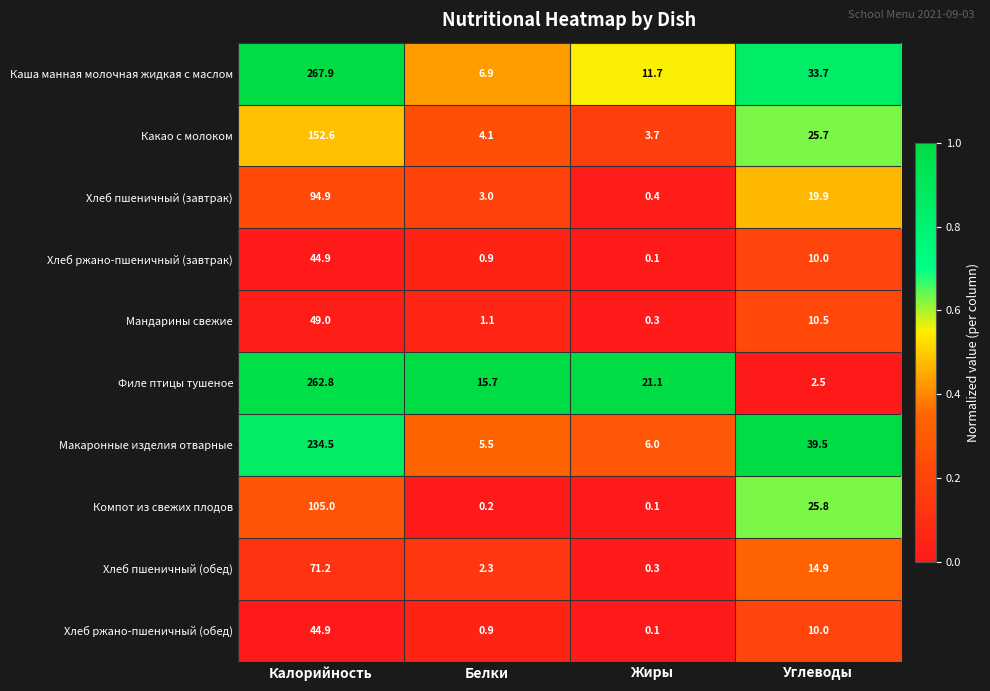

At which category is the sum across all series the highest?

Калорийность